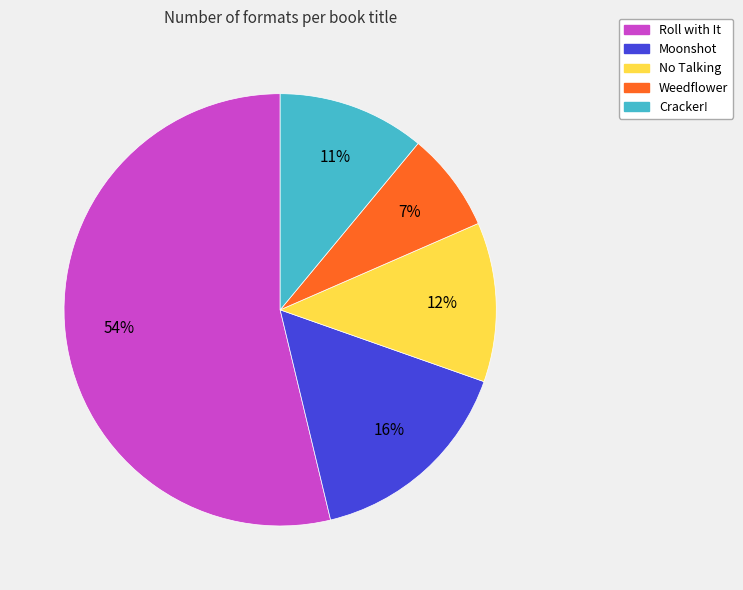

Which slice is the smallest?

Weedflower